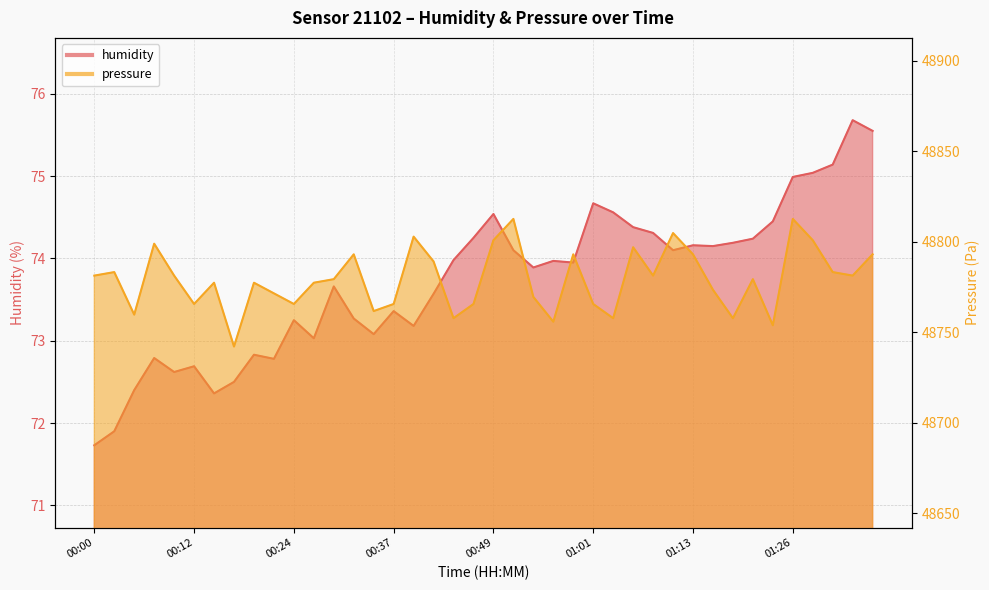

What is the sum of all humidity values?

2949.3